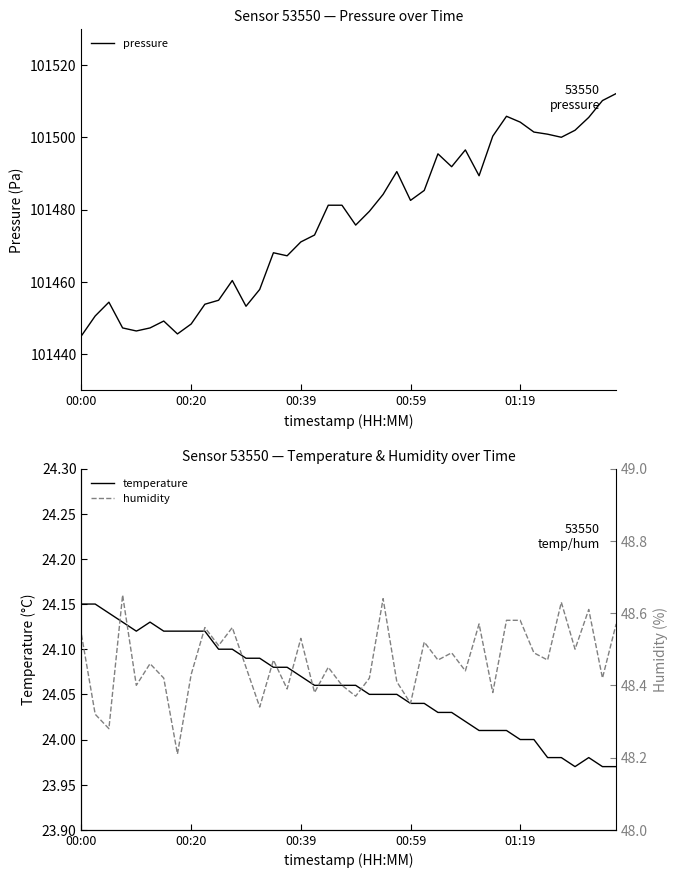

What is the lowest value of the pressure series?

101445.1